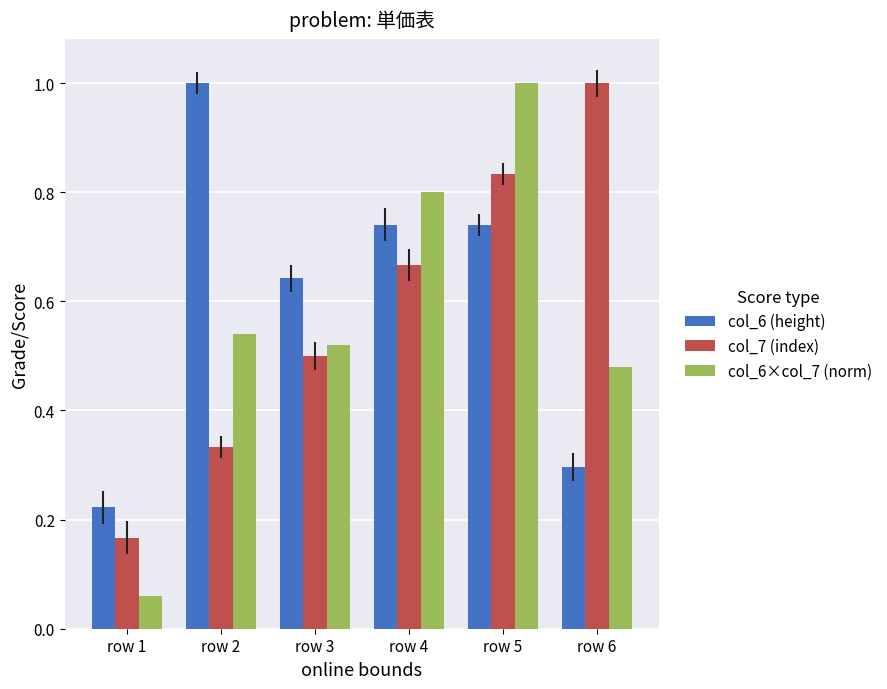

What is the total value across all series at row 5?

2.6